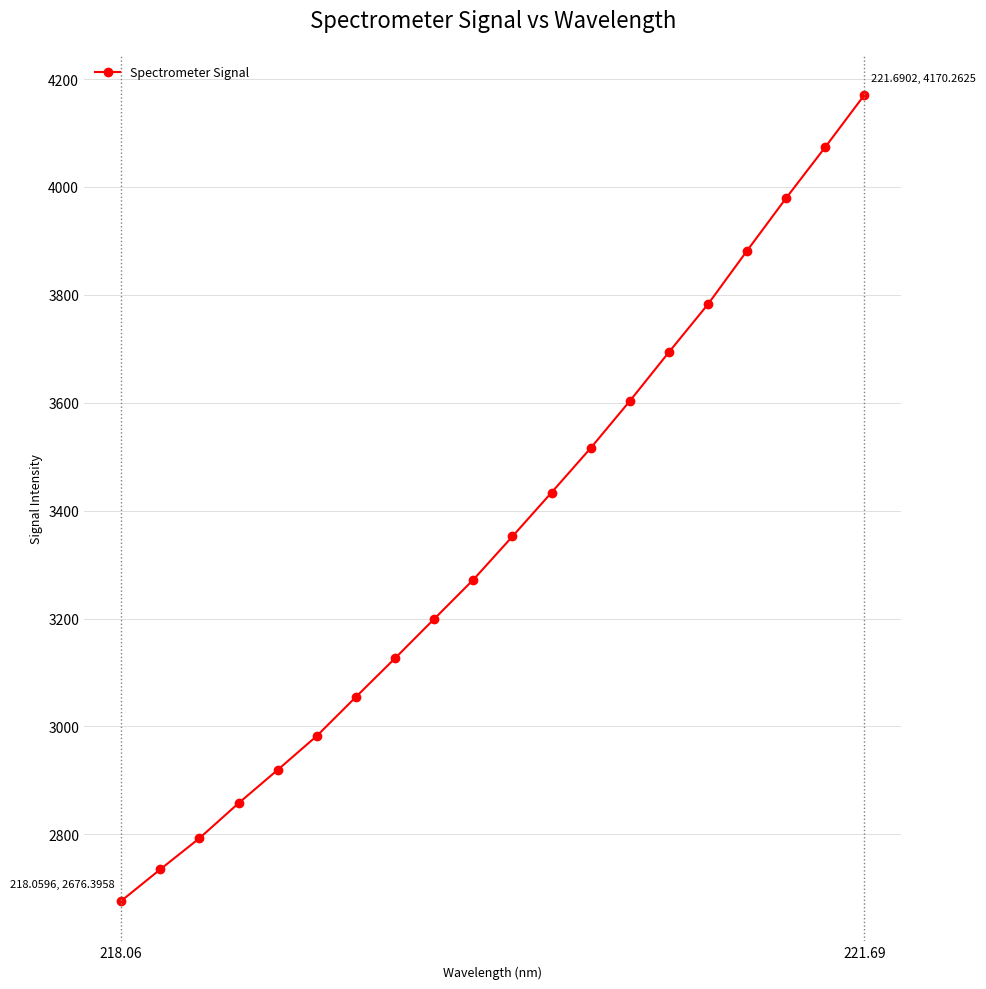

True or false: there are more than 2 points higher than both neighbors.

False